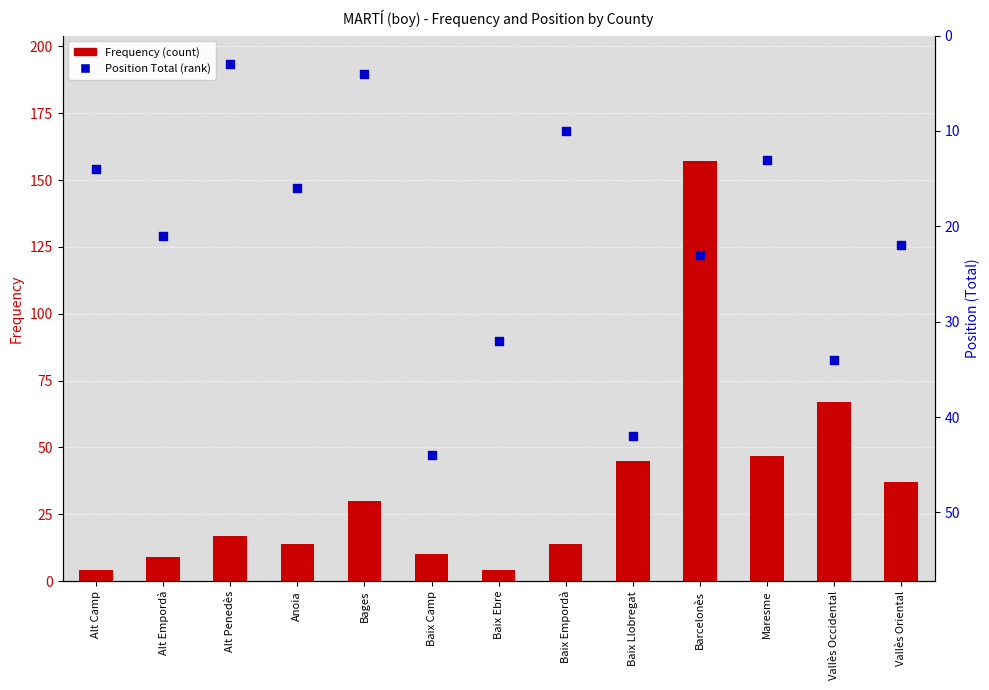

At how many categories does at least one series exceed 42?

5